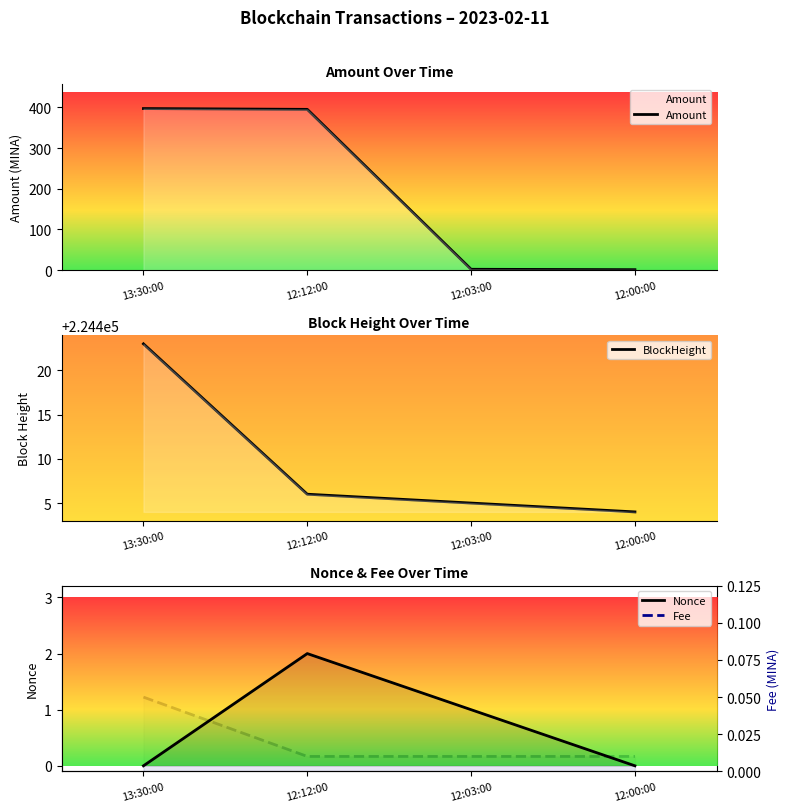

Where is Amount nearest to the value 198?

12:03:00